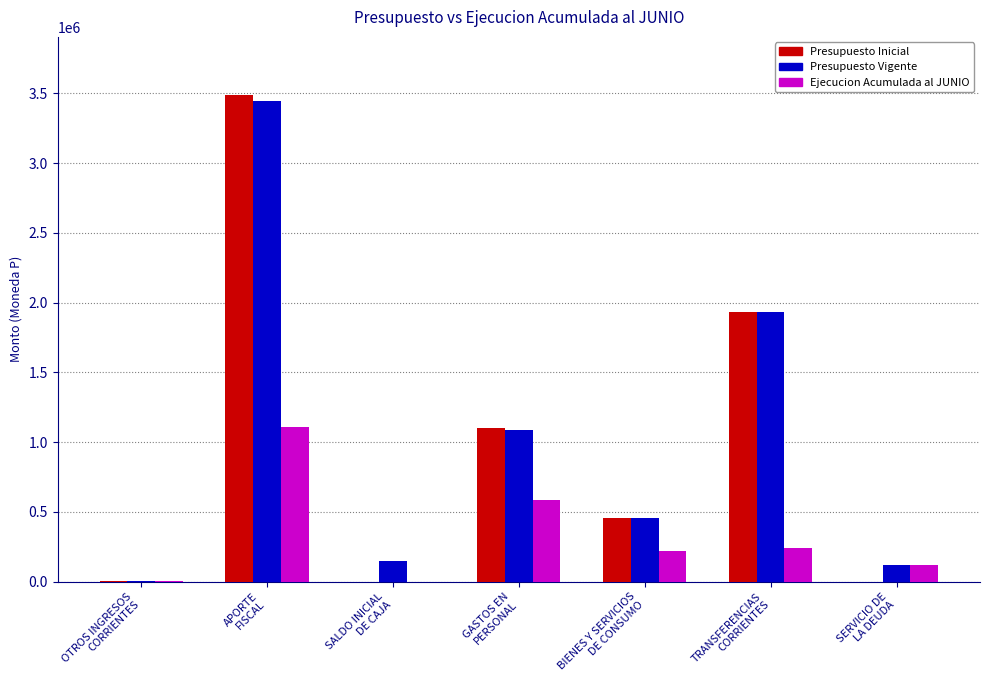

What is the approximate value of Presupuesto Inicial at SALDO INICIAL
DE CAJA?

10